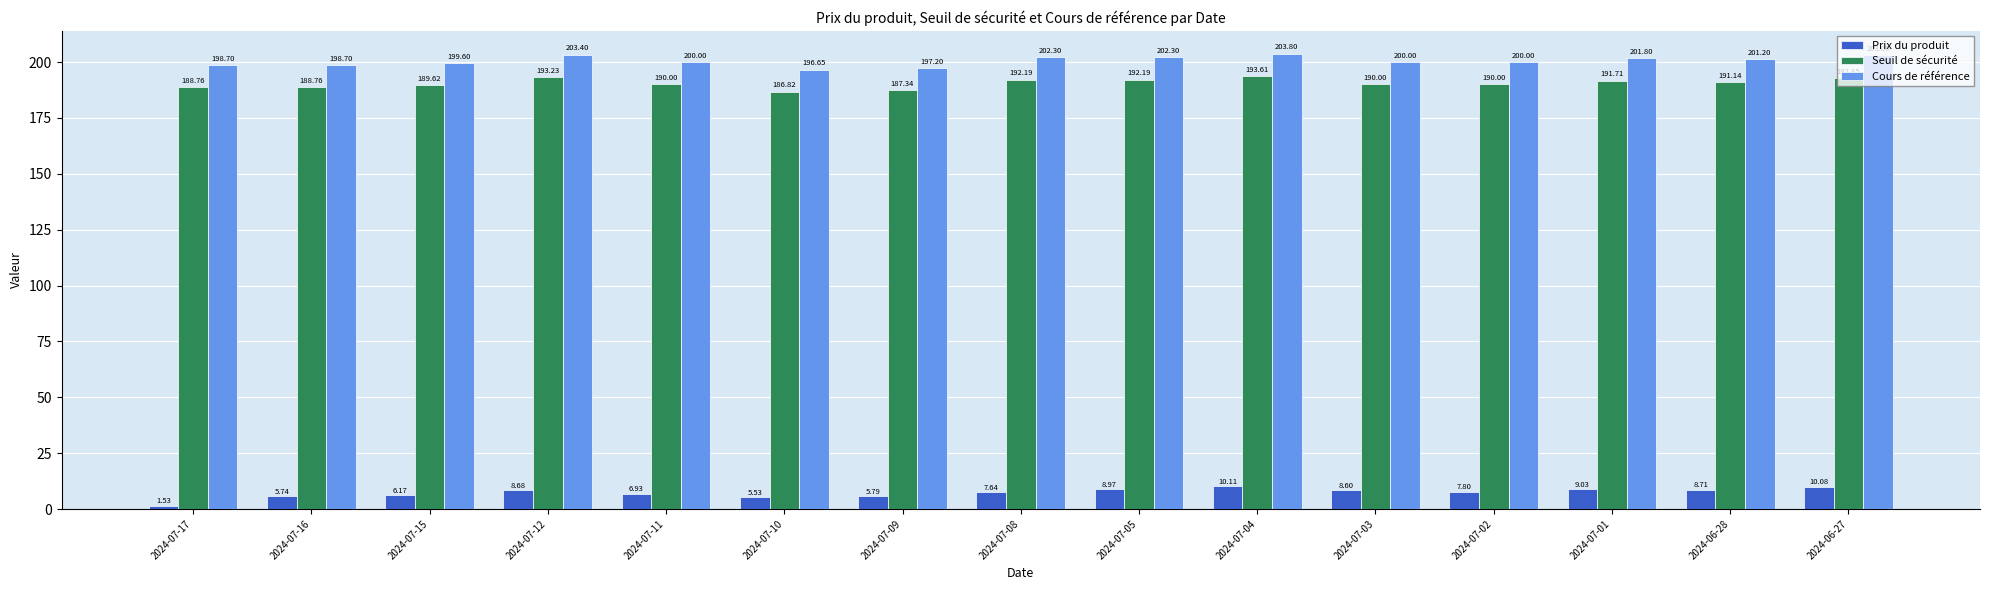

What is the spread (max minus min) of values at 2024-06-28?

192.5